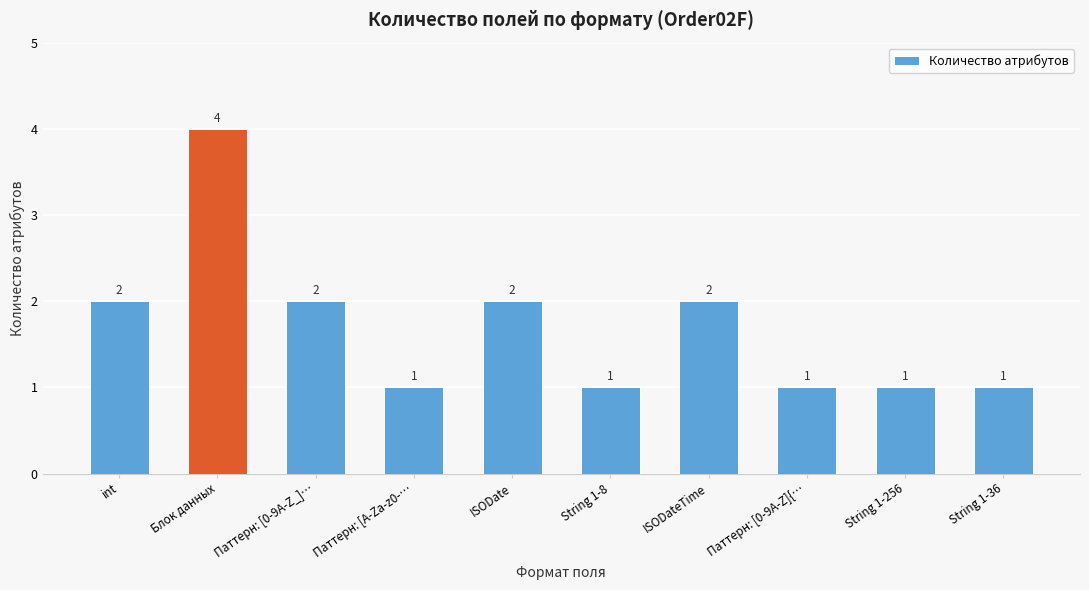

Between String 1-8 and int, which is larger?

int